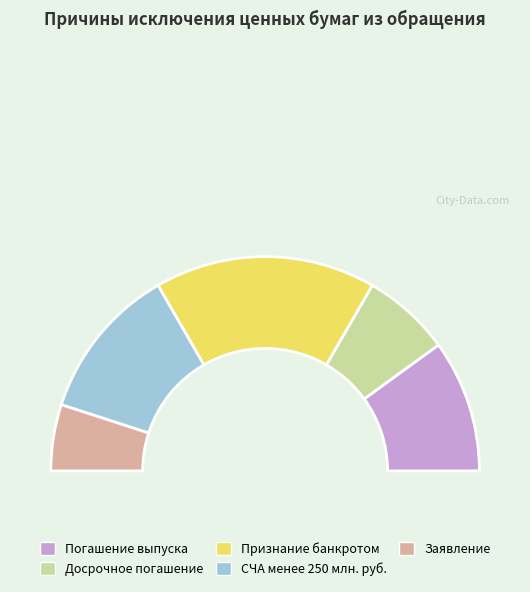

To the nearest percent, what is the average slice percentage?

20%